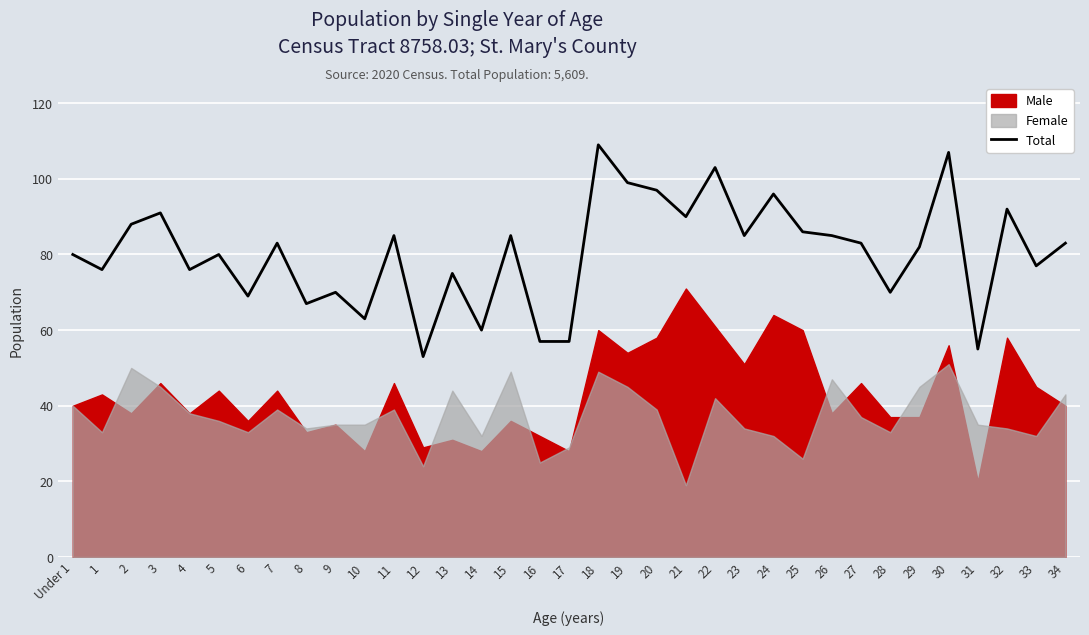

What is the sum of all values?

2814